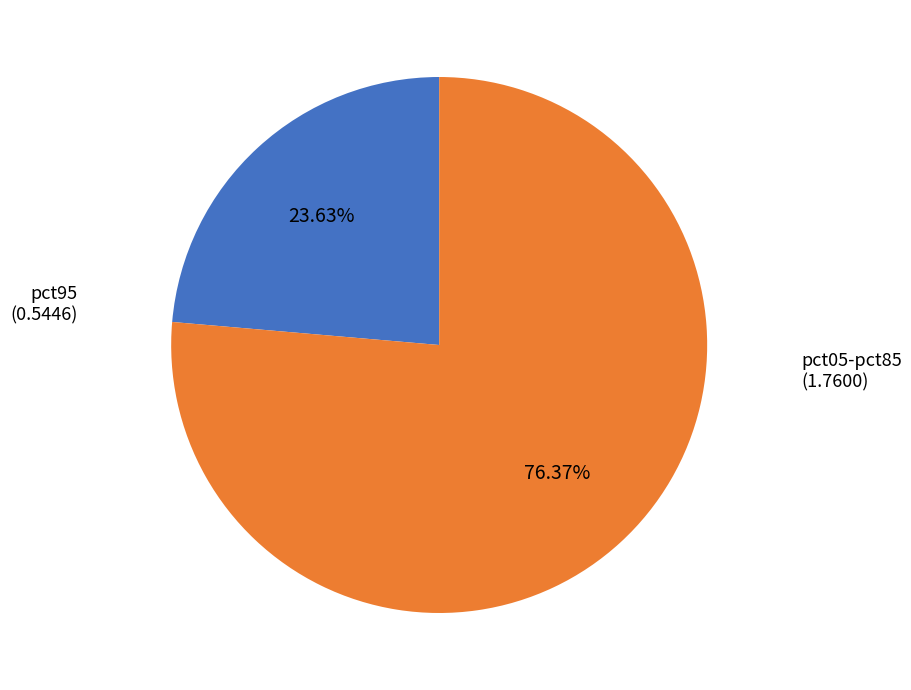

Is there a majority slice in this chart?

Yes